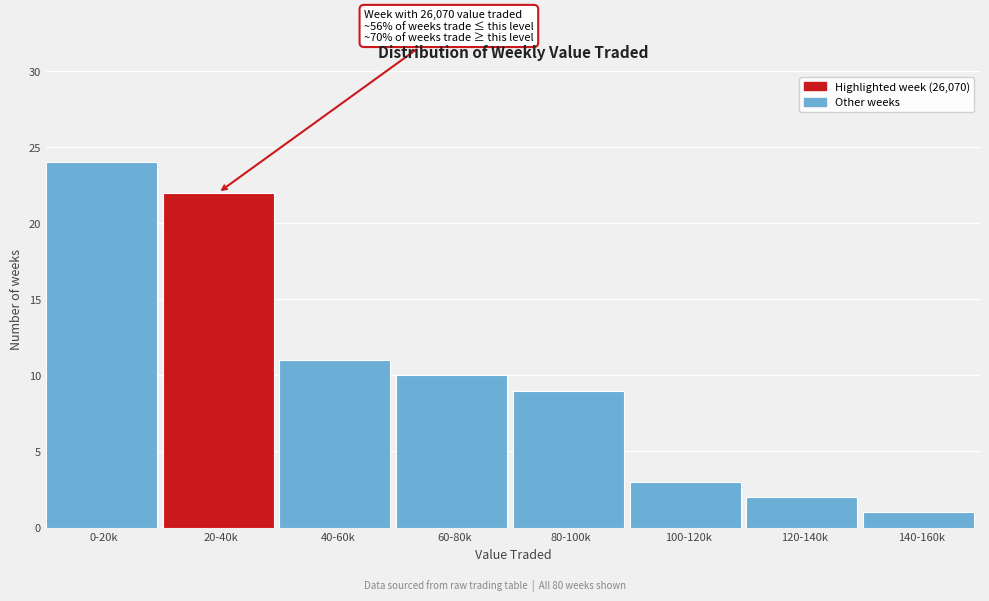

Reading left to right, what are all the values shown in this chart?

0-20k=24	20-40k=22	40-60k=11	60-80k=10	80-100k=9	100-120k=3	120-140k=2	140-160k=1